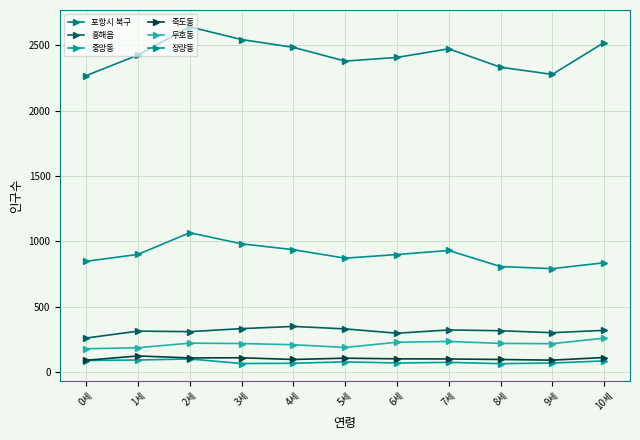

Is the value of 포항시 북구 at 2세 greater than the value of 두호동 at 1세?

Yes